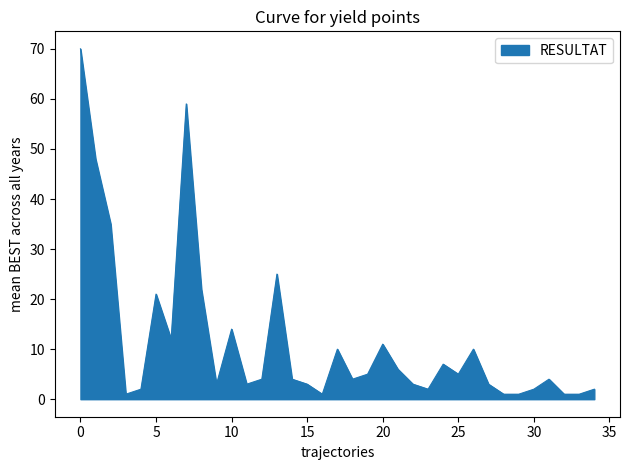

What is the difference between the maximum and minimum values?

69